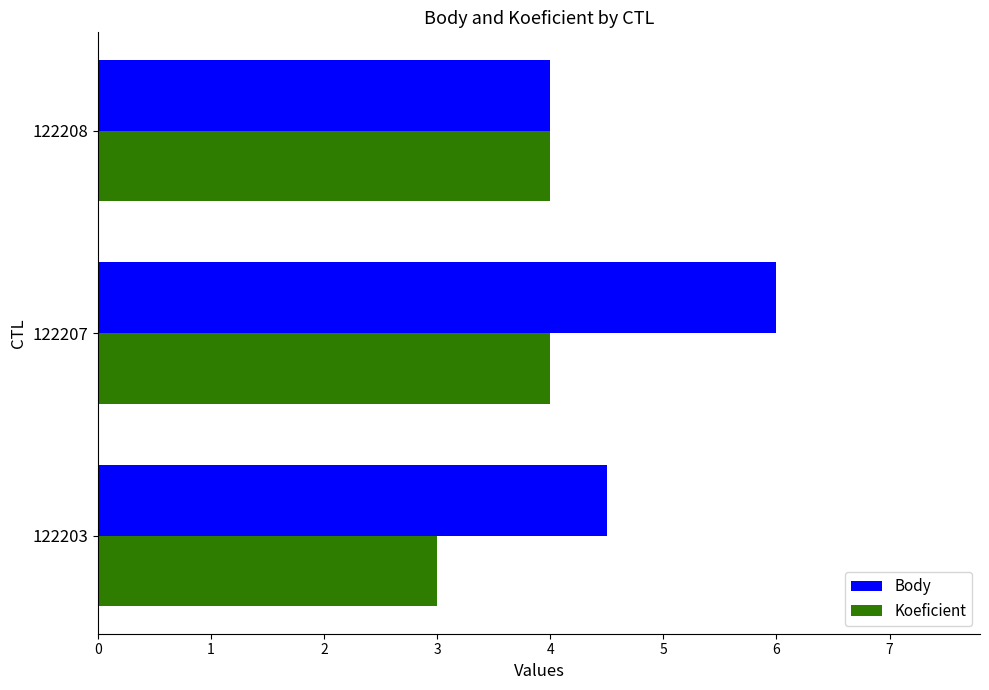

Between 122203 and 122207, which series saw the biggest shift?

Body